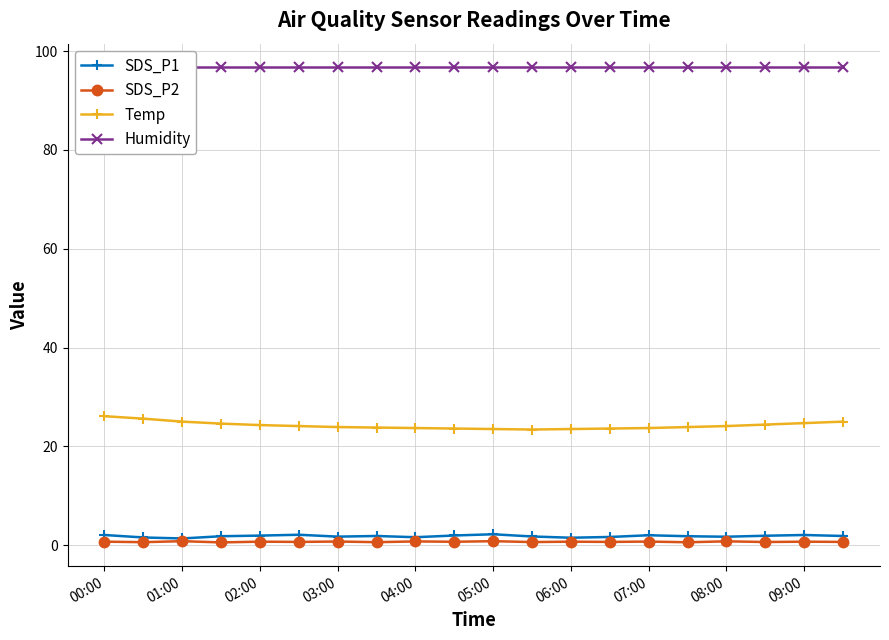

What is the sum of all Temp values?

484.5